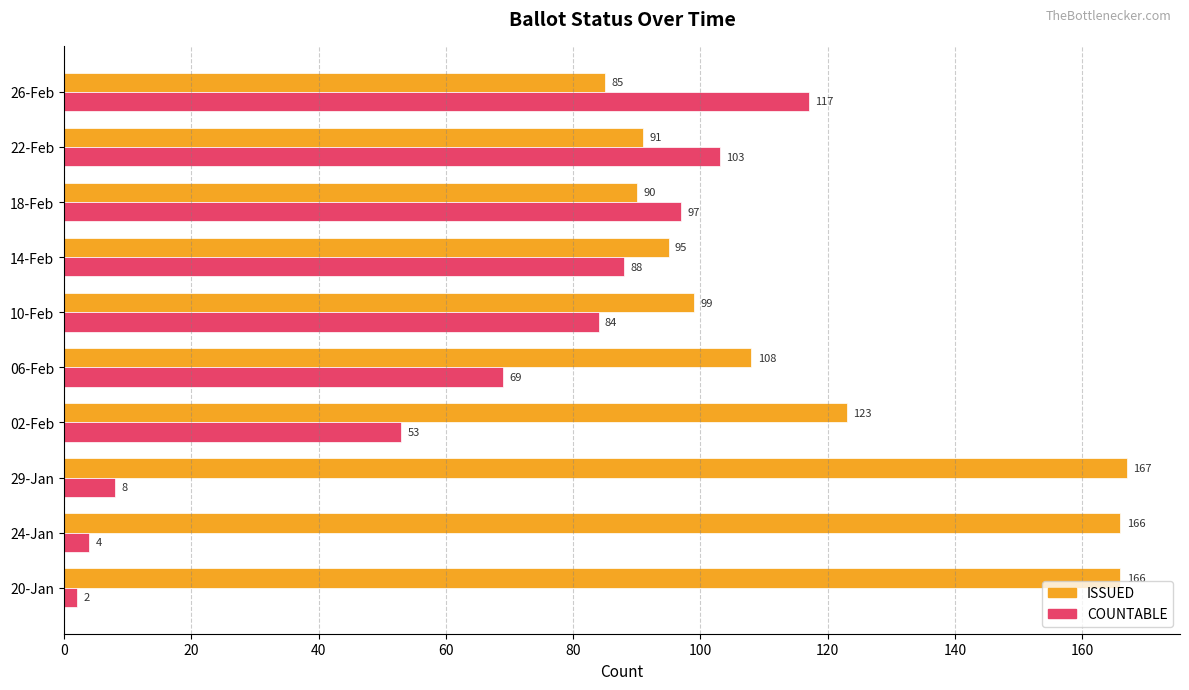

How many data points does each series have?

10